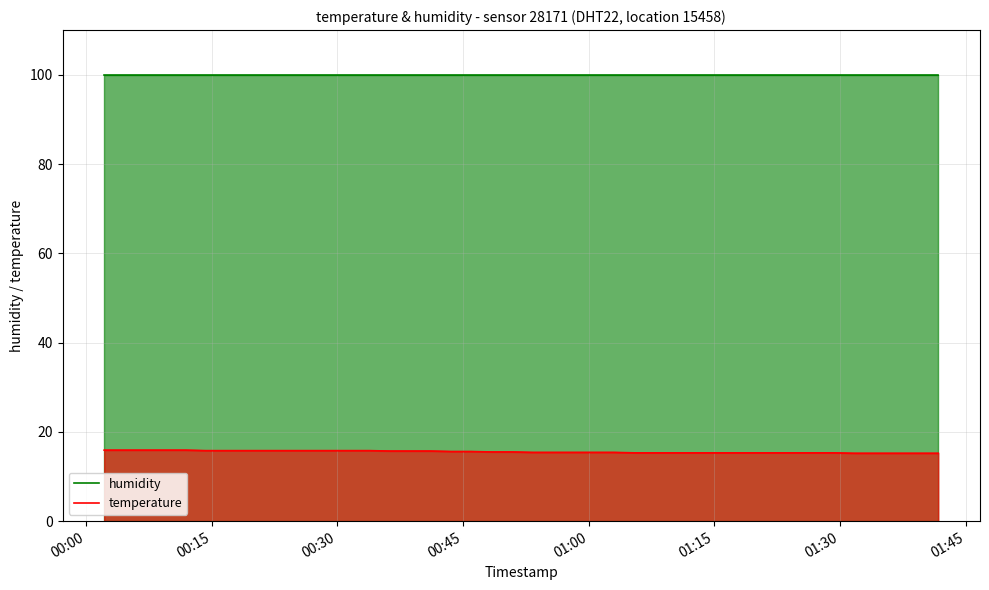

What position from the right is 00:15?

39